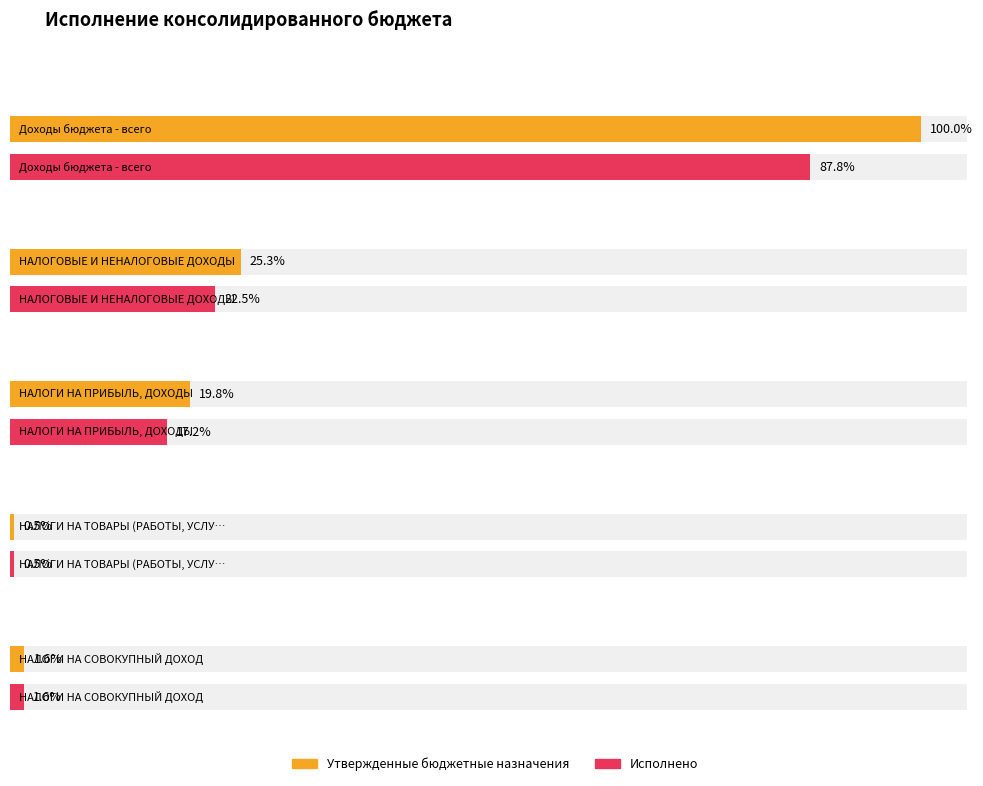

Is it true that Утвержденные бюджетные назначения (консолидированный) equals 374407800.0 at НАЛОГИ НА ПРИБЫЛЬ, ДОХОДЫ?

True